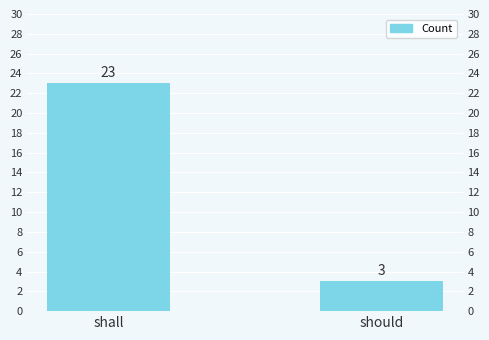

How many series are shown in this chart?

1